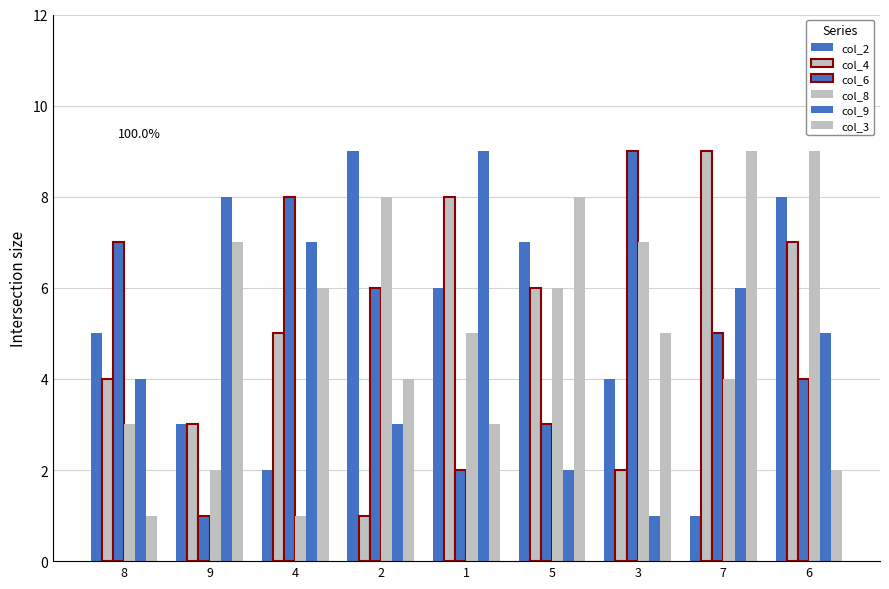

Which series changed the most between 5 and 6?

col_3